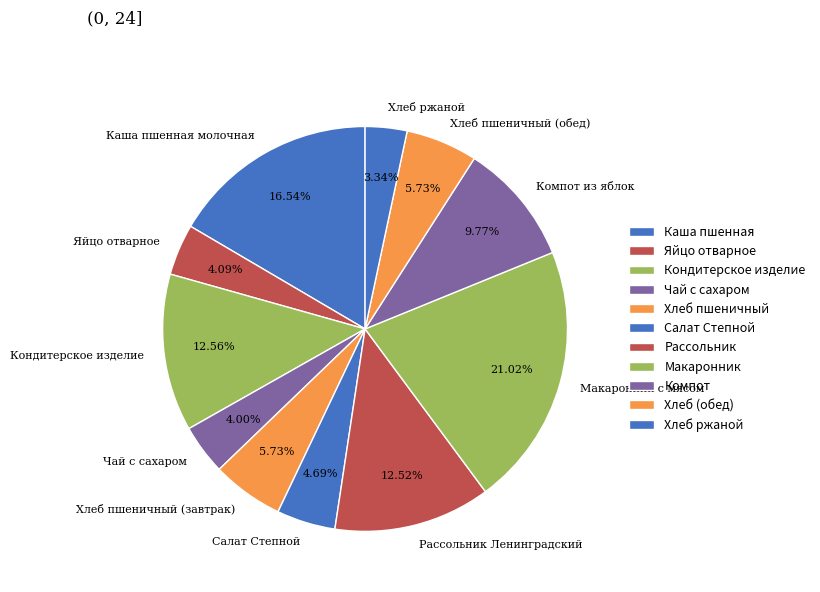

True or false: Яйцо отварное accounts for 4% of the total.

True